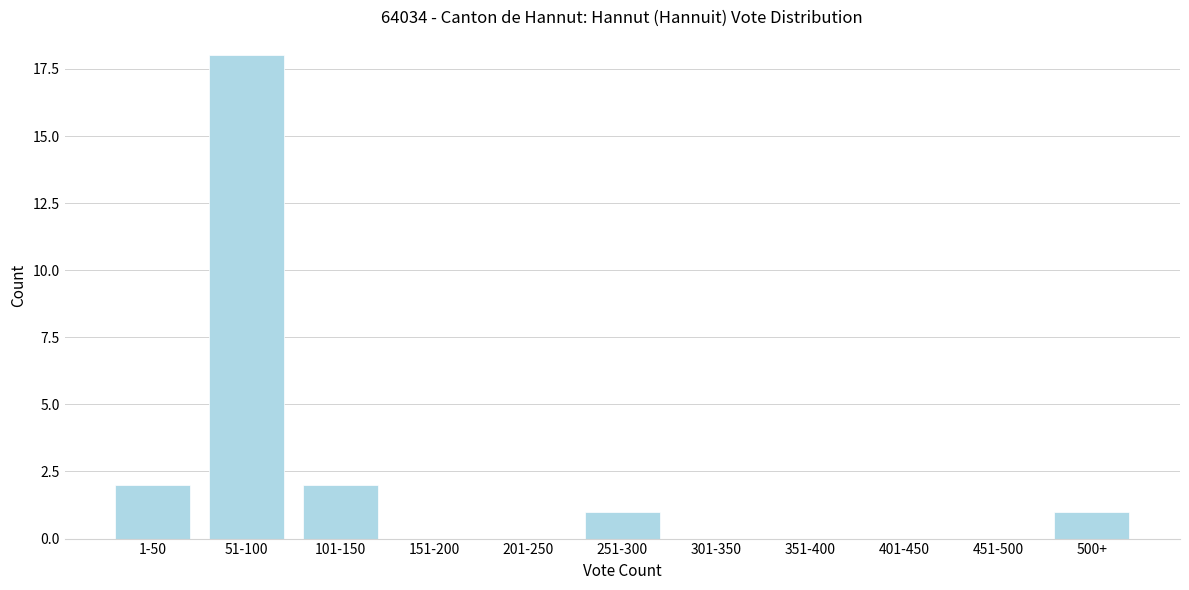

Reading left to right, extract all data points from this chart.

1-50=2	51-100=18	101-150=2	151-200=0	201-250=0	251-300=1	301-350=0	351-400=0	401-450=0	451-500=0	500+=1